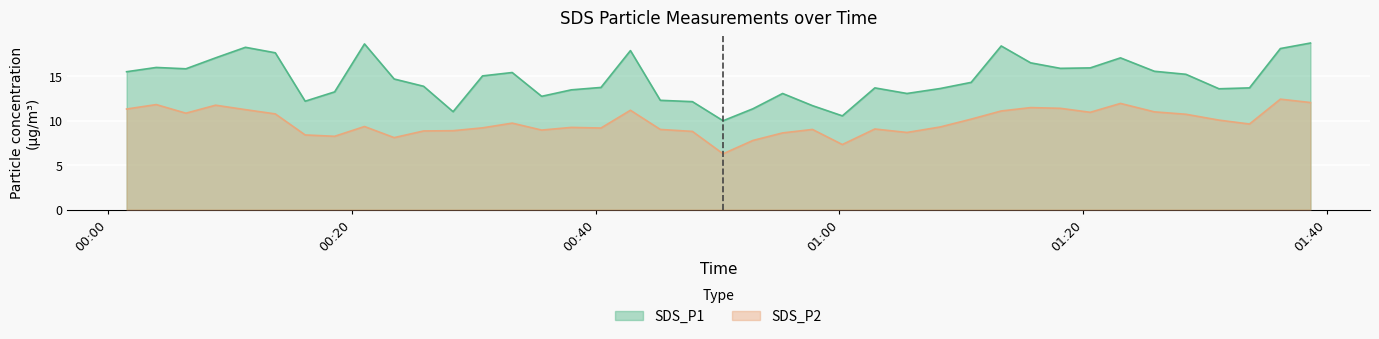

Where is the first local maximum for SDS_P1?

2023/06/12 00:03:57